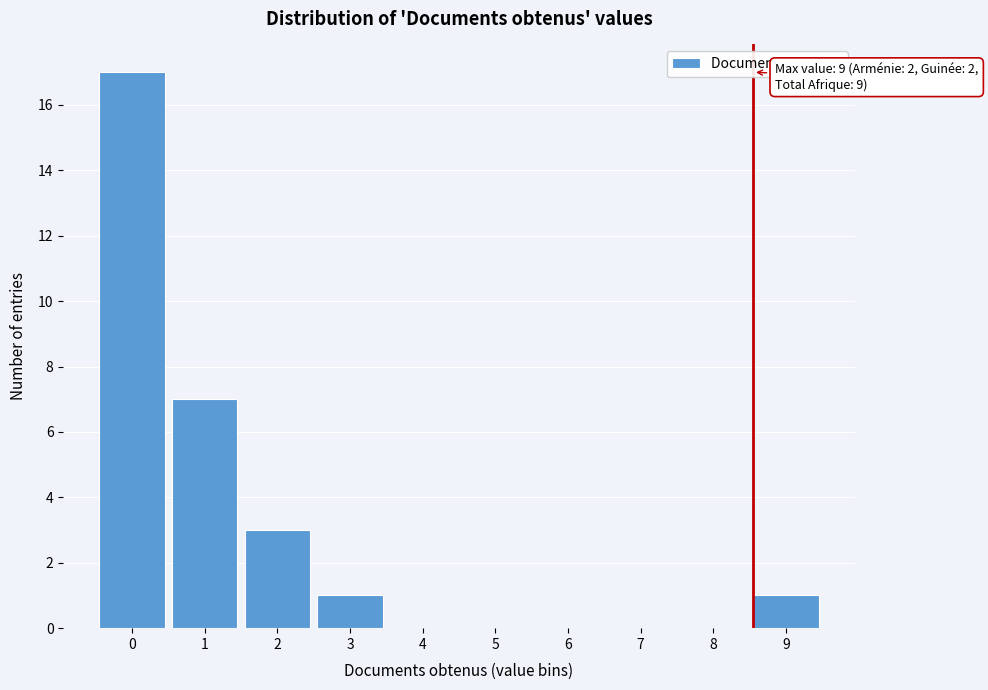

Reading left to right, extract all data points from this chart.

0=17	1=7	2=3	3=1	4=0	5=0	6=0	7=0	8=0	9=1